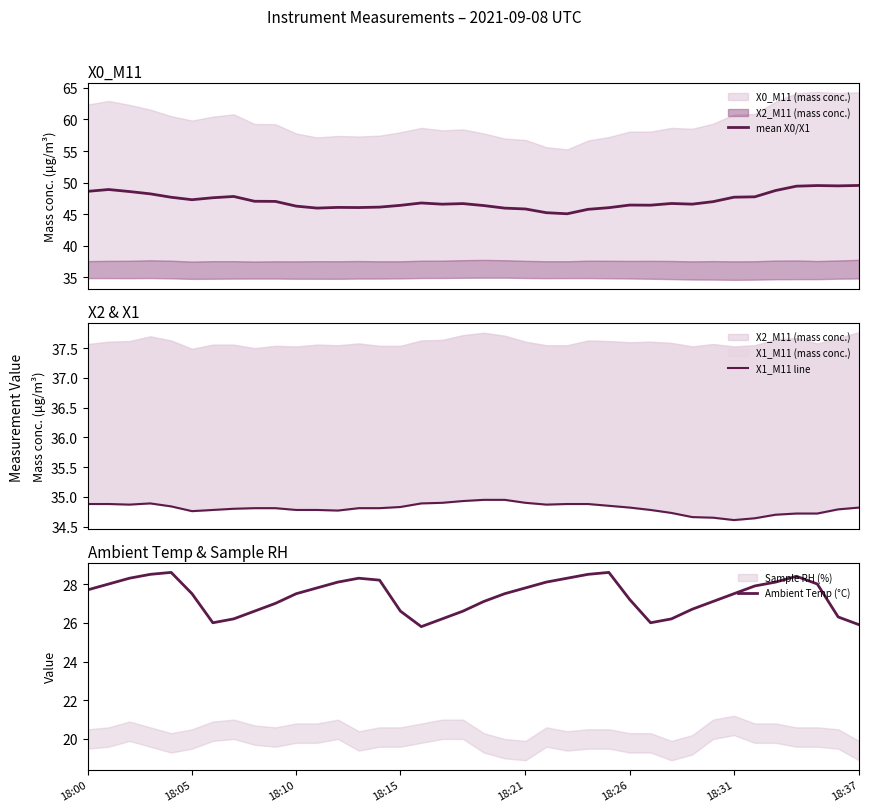

What is the spread (max minus min) of values at 16?

21.0